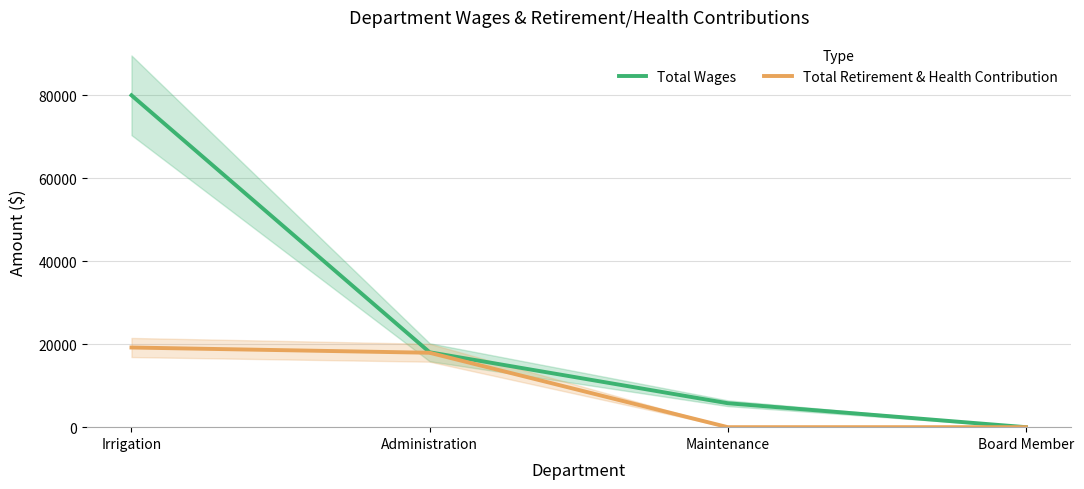

True or false: Total Wages and Total Retirement & Health Contribution intersect in this chart.

False